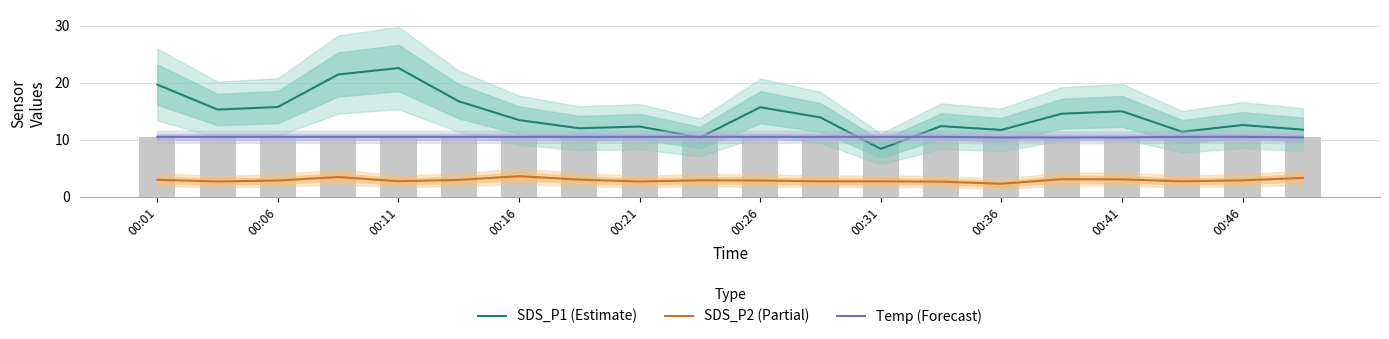

List the series in order of their overall mean, highest first.

SDS_P1 (Estimate), Temp (Forecast), SDS_P2 (Partial)